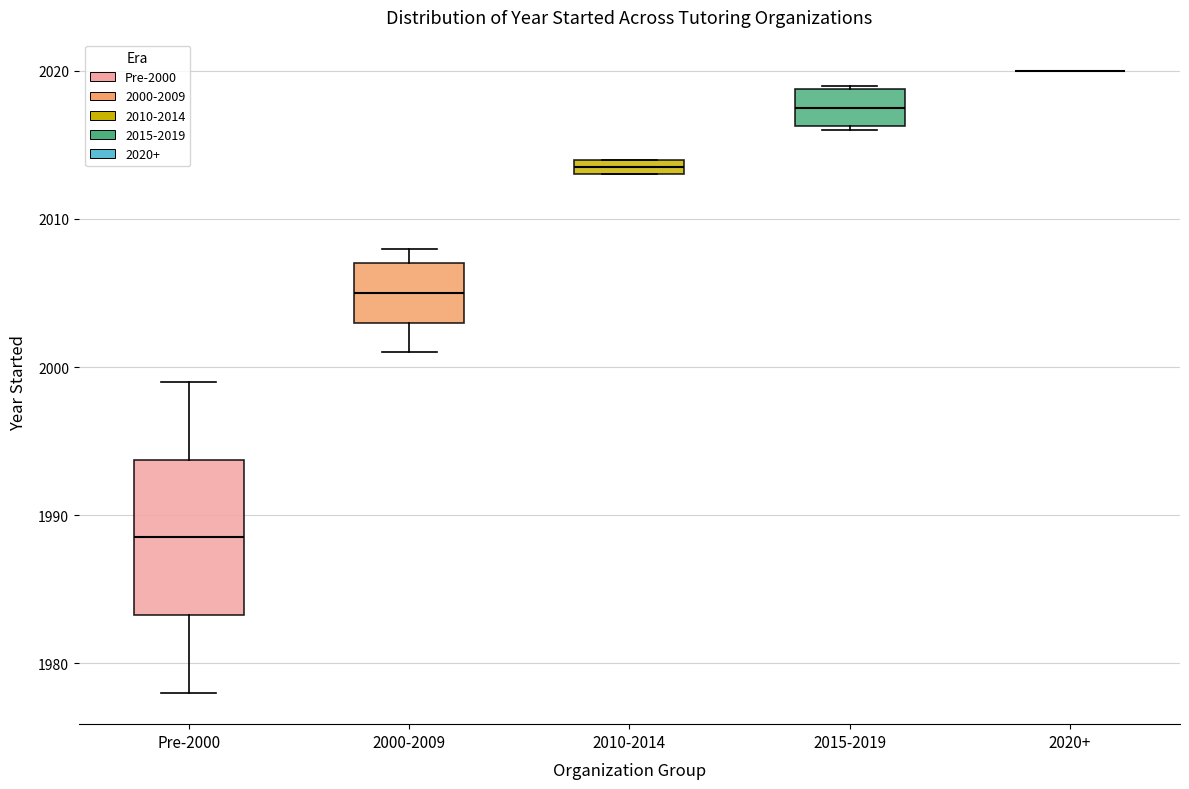

Where does the upper whisker of the box for Pre-2000 end on the y-axis? The values are not printed on the chart, so give them approximately, as read against the axis.

1999